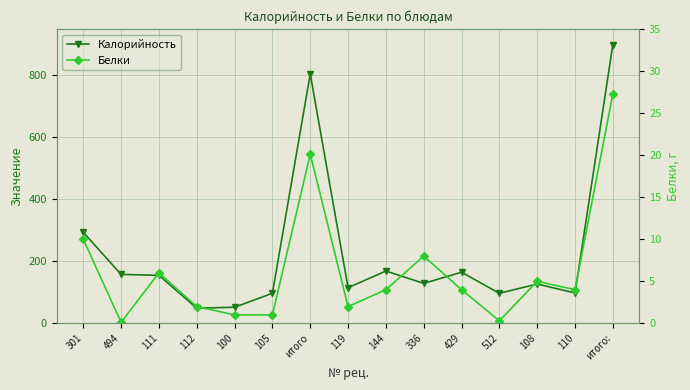

What is the label of the 1st point from the left?

301